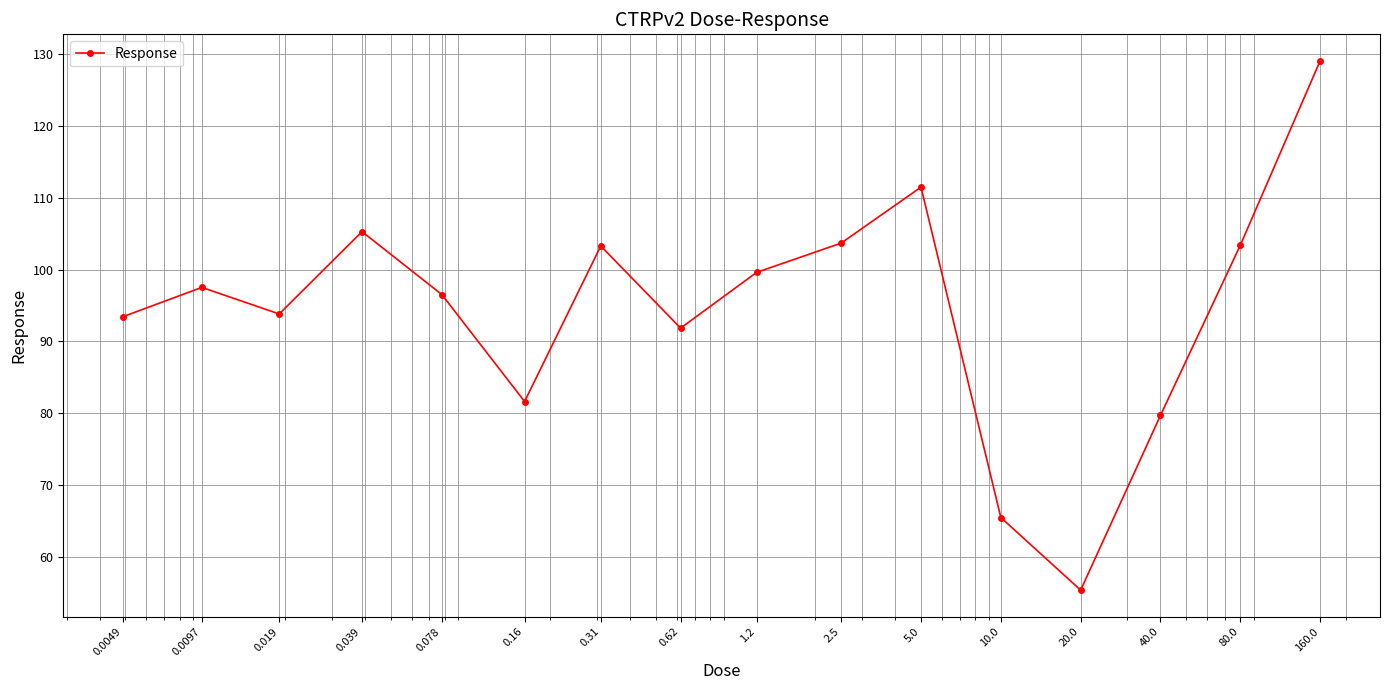

What is the difference between the second highest and second lowest values?

46.0